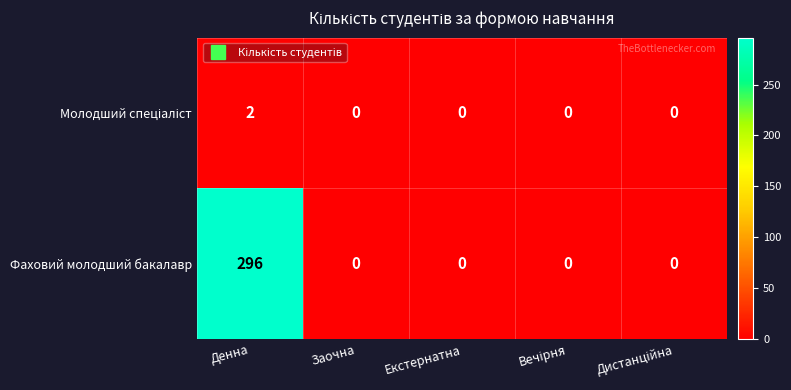

The value of Фаховий молодший бакалавр at Екстернатна is 0. True or false?

True